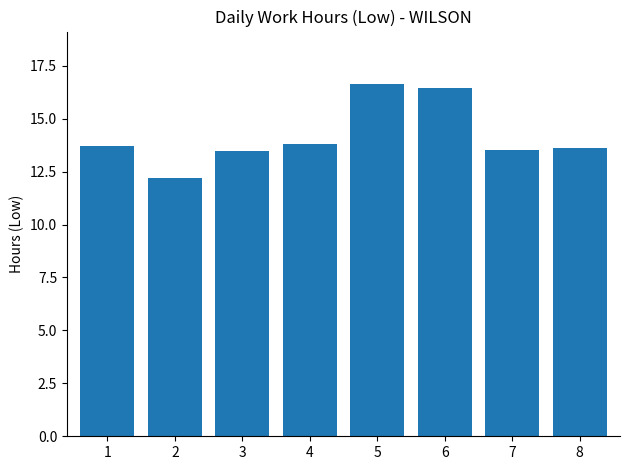

What is the value of the 7th bar from the left?

13.5